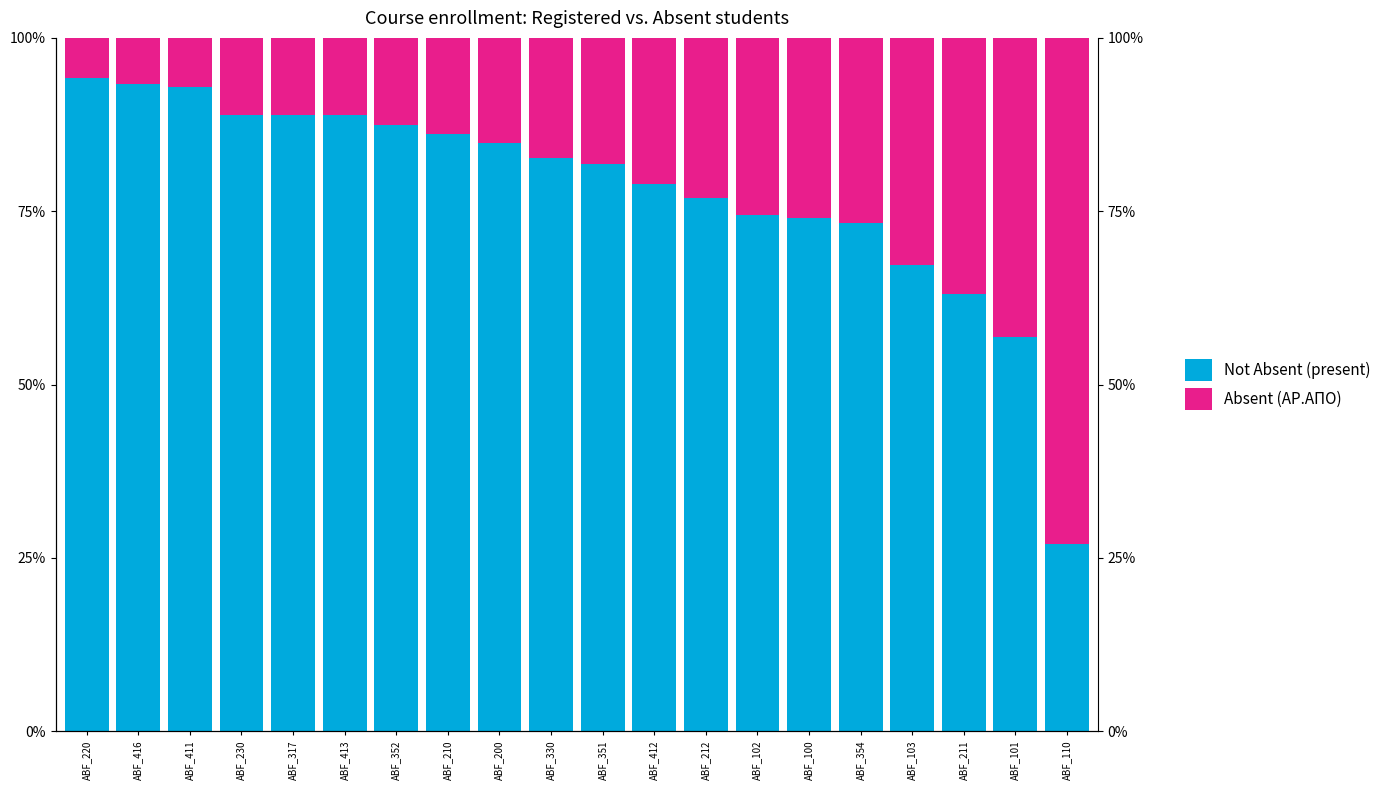

What is the difference between the second highest and minimum values in the Not Absent (present) series?

66.3